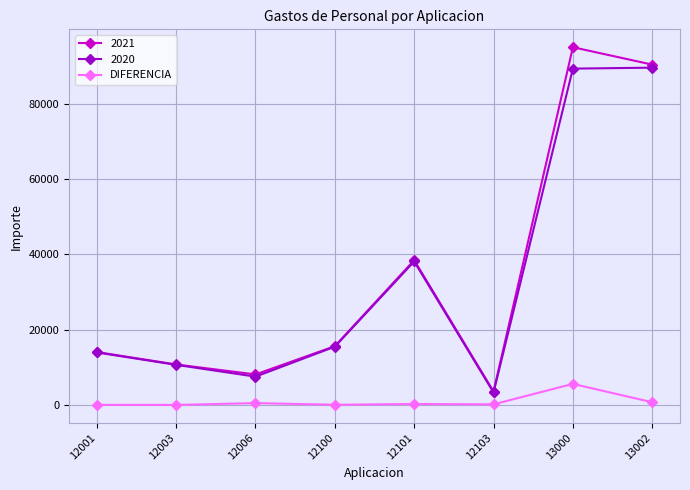

Which category has the highest value across all series?

13000